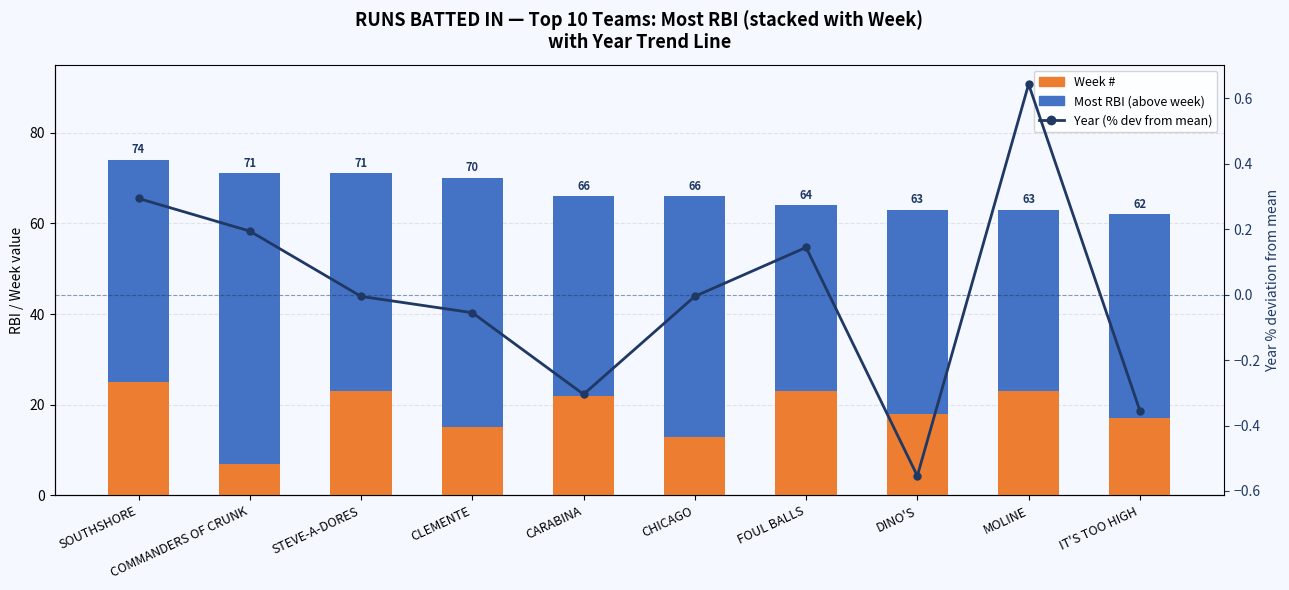

What is the label of the 8th bar from the right?

STEVE-A-DORES